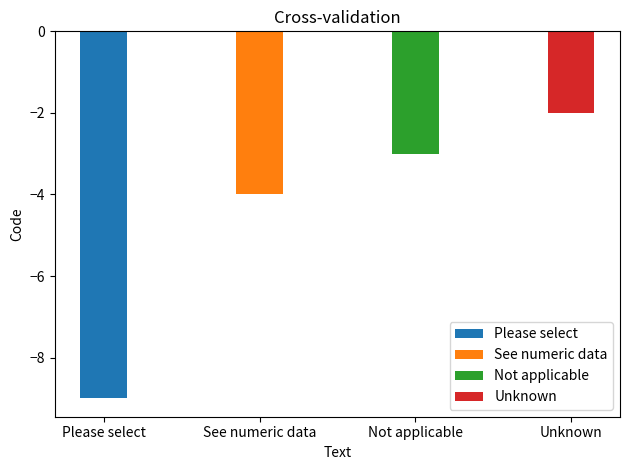

What is the difference between the values at Unknown and Not applicable?

1